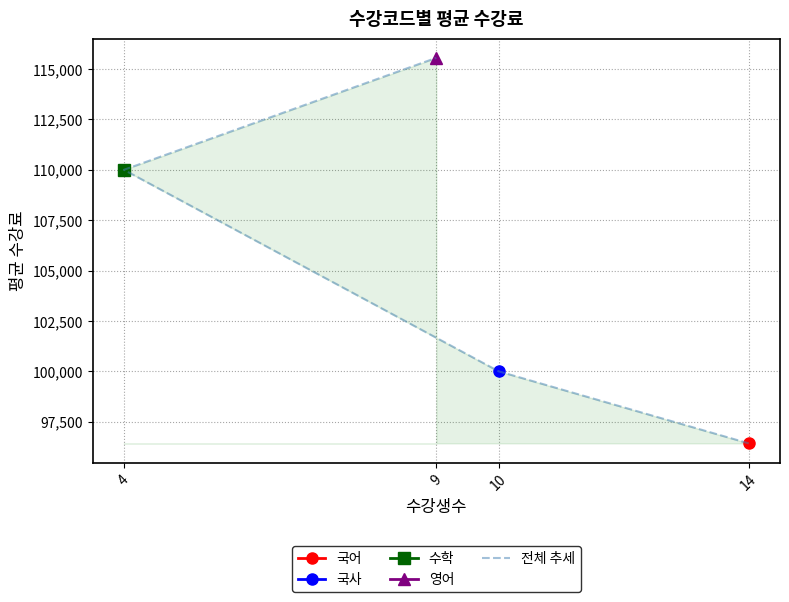

Count the number of categories in the chart.

4